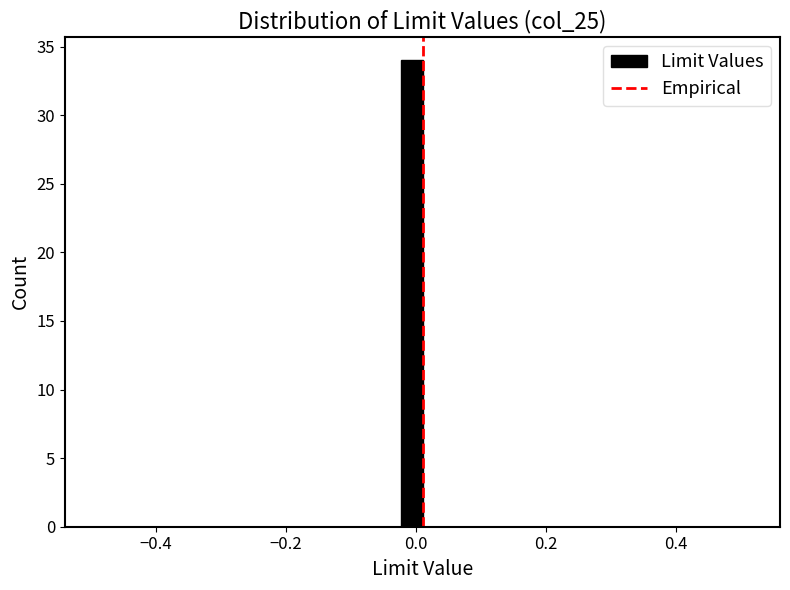

Around what value on the x-axis is the tallest bar? Give the approximate position of its centre, as read against the axis.

0.00